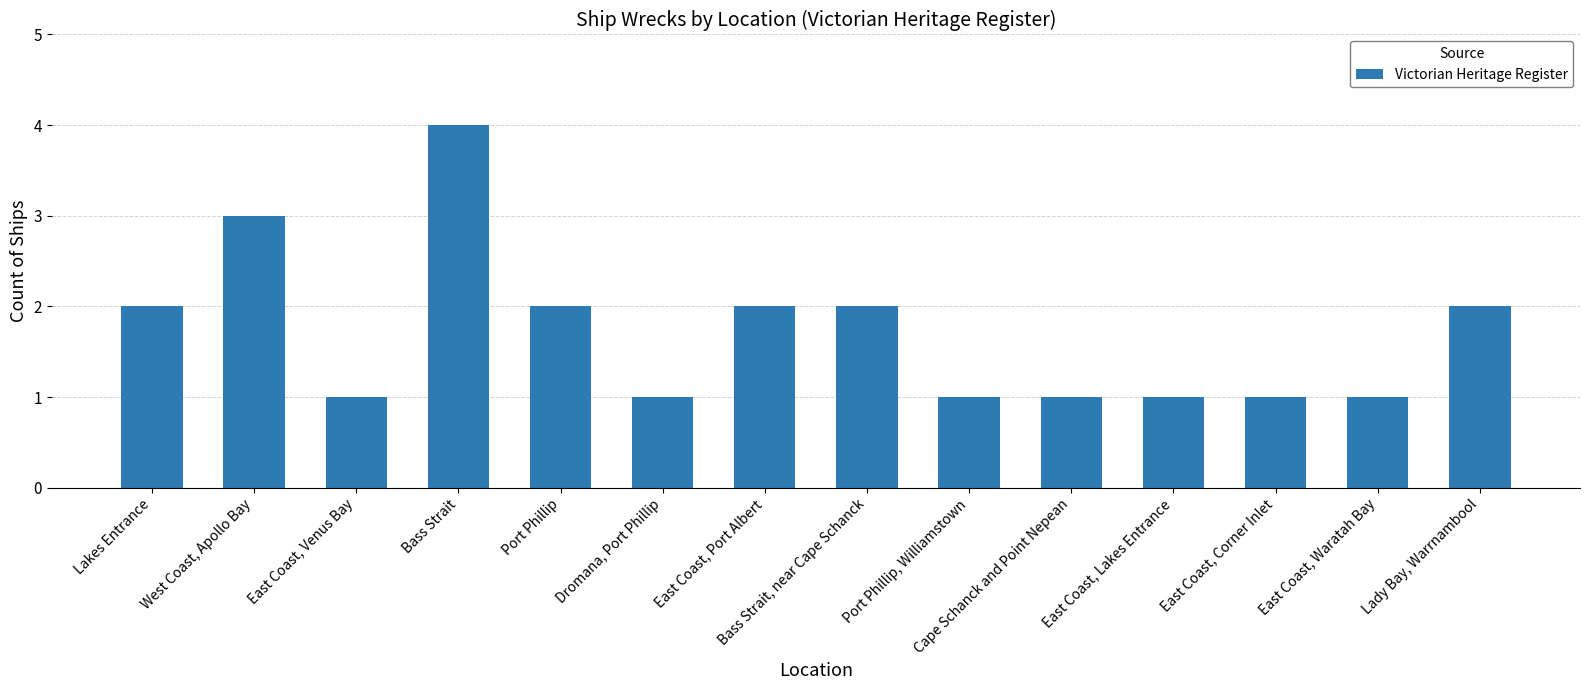

True or false: the data shows 1 at Port Phillip.

False